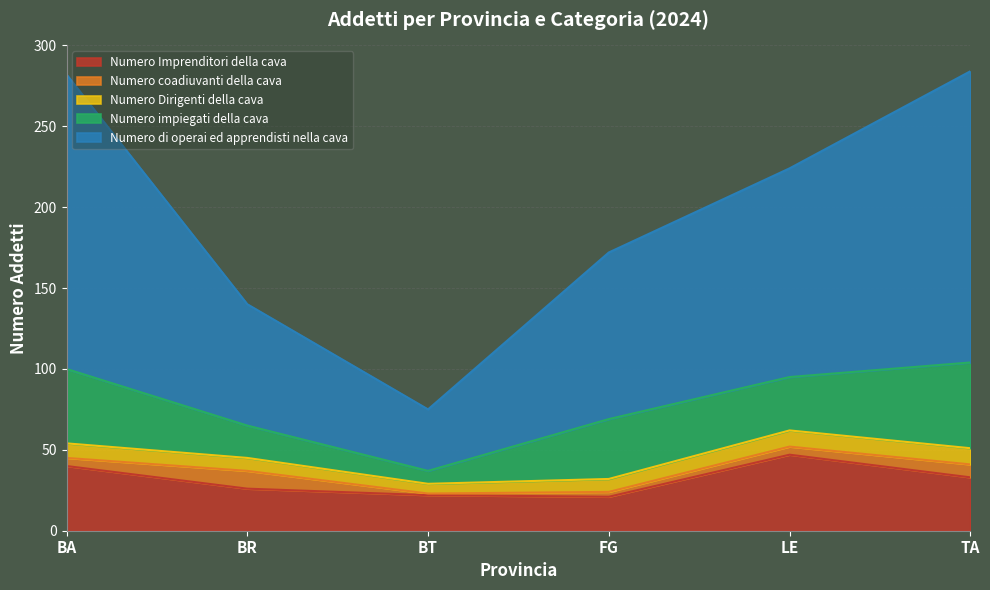

Is the value of Numero Imprenditori della cava at BA greater than the value of Numero coadiuvanti della cava at LE?

Yes